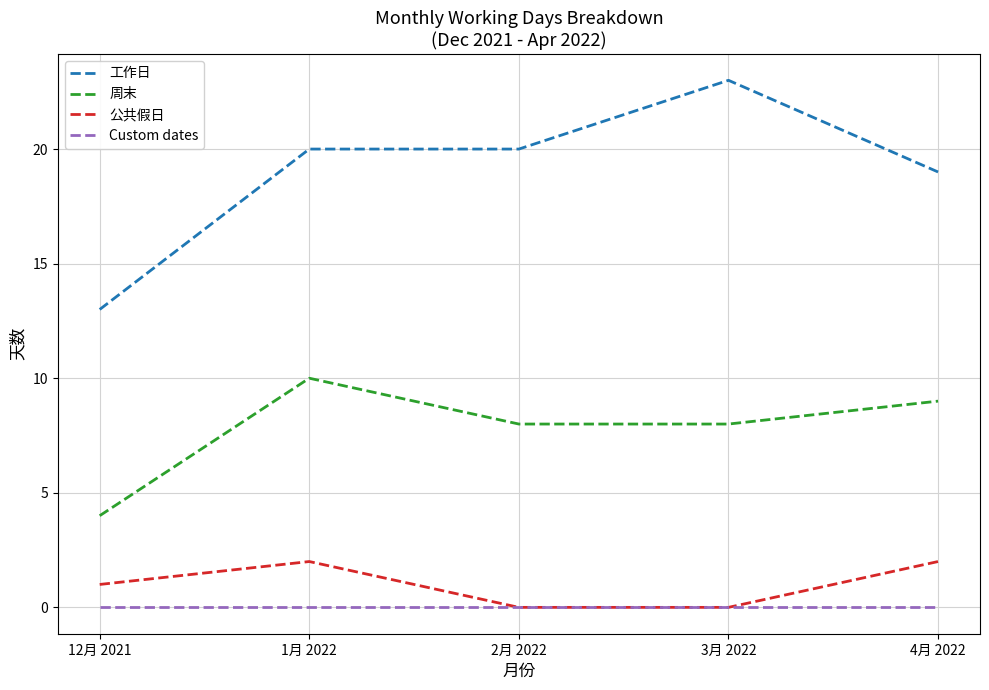

What is the sum of all 工作日 values?

95